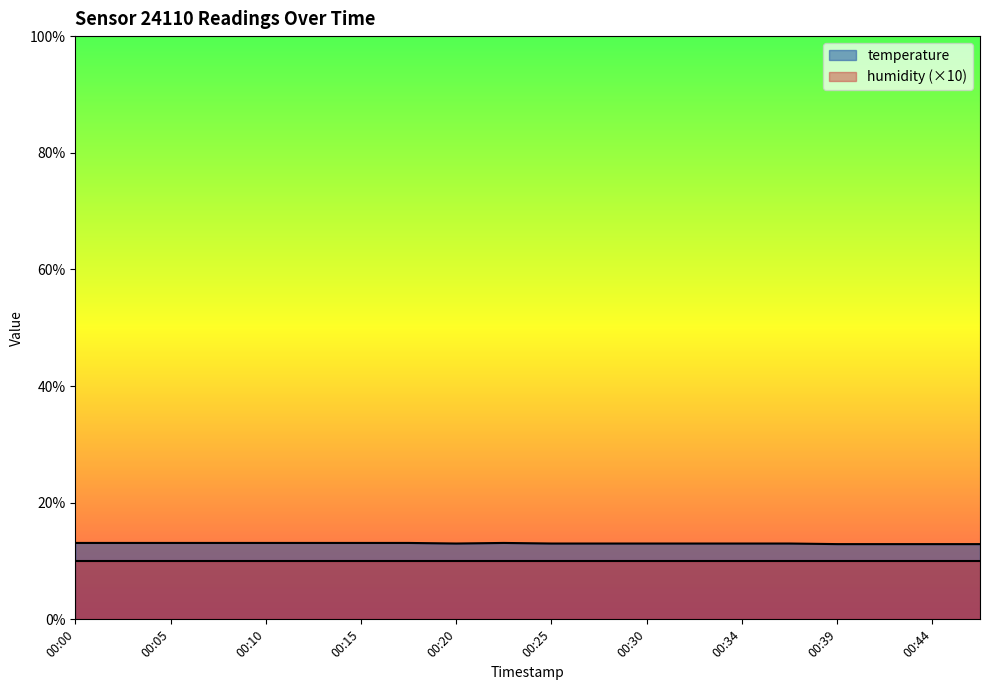

At which label is the value closest to 13?

00:20